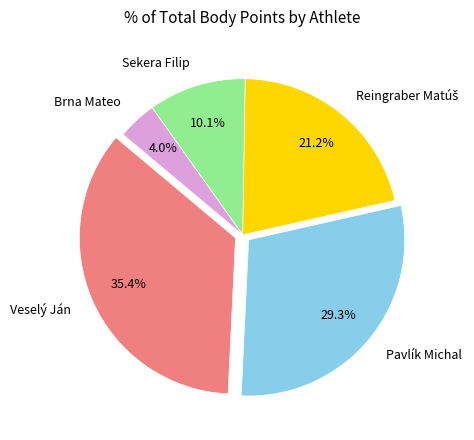

Combined, what portion of the pie is Sekera Filip and Brna Mateo?

14.1%